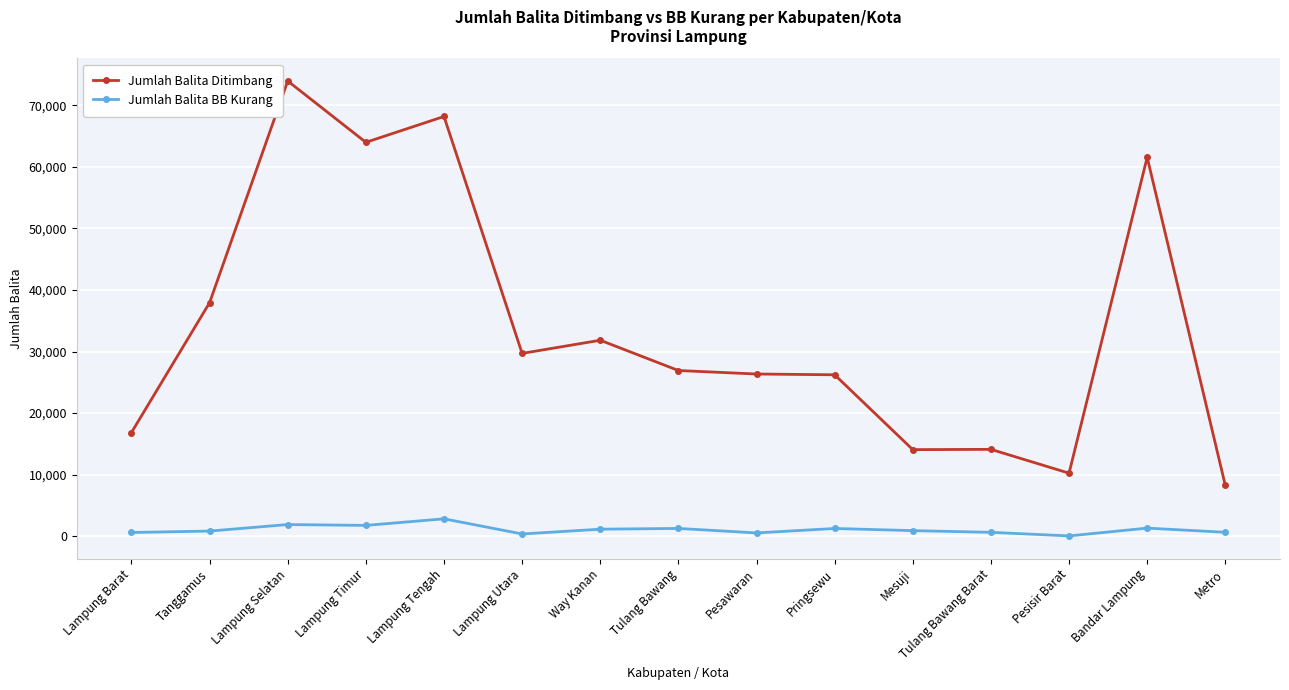

What is the smallest value displayed?

40